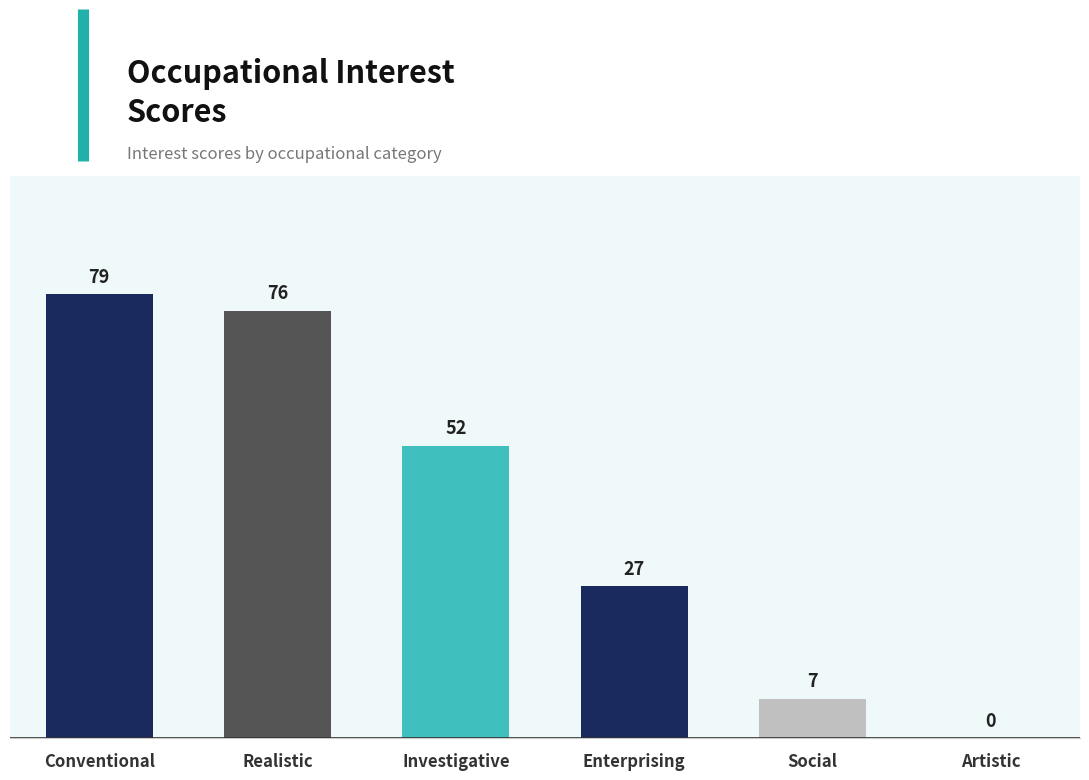

Reading right to left, extract all data points from this chart.

0	7	27	52	76	79